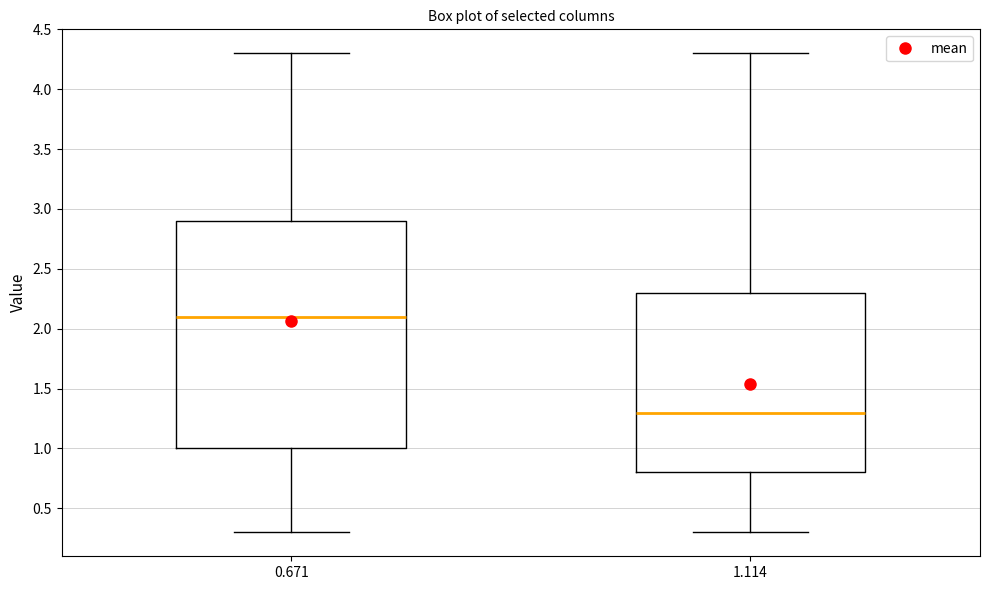

Which box has the highest median line?

0.671